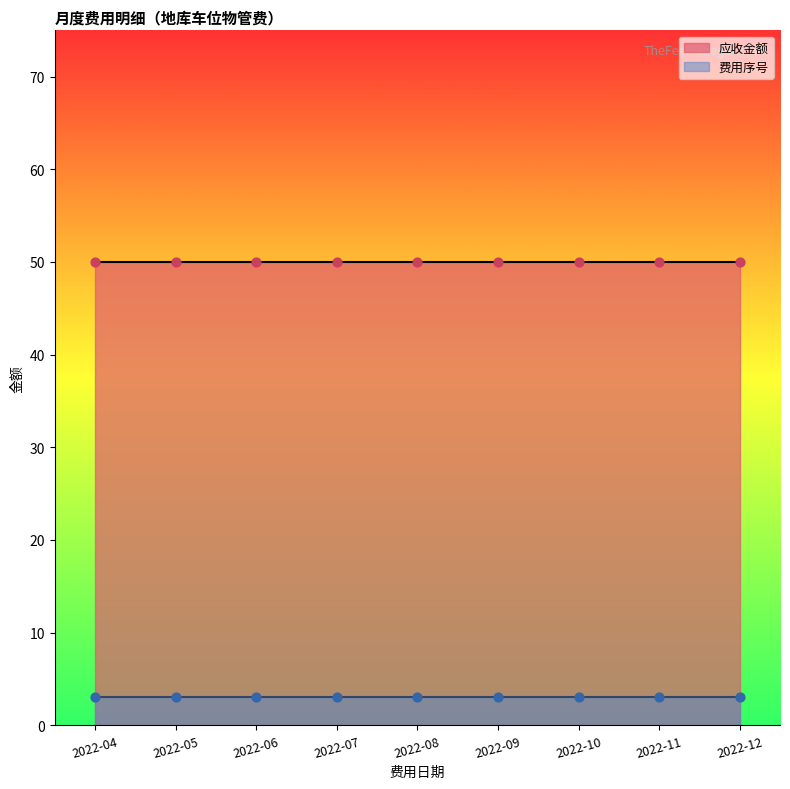

Is the value of 应收金额 at 2022-04 greater than the value of 费用序号 at 2022-11?

Yes